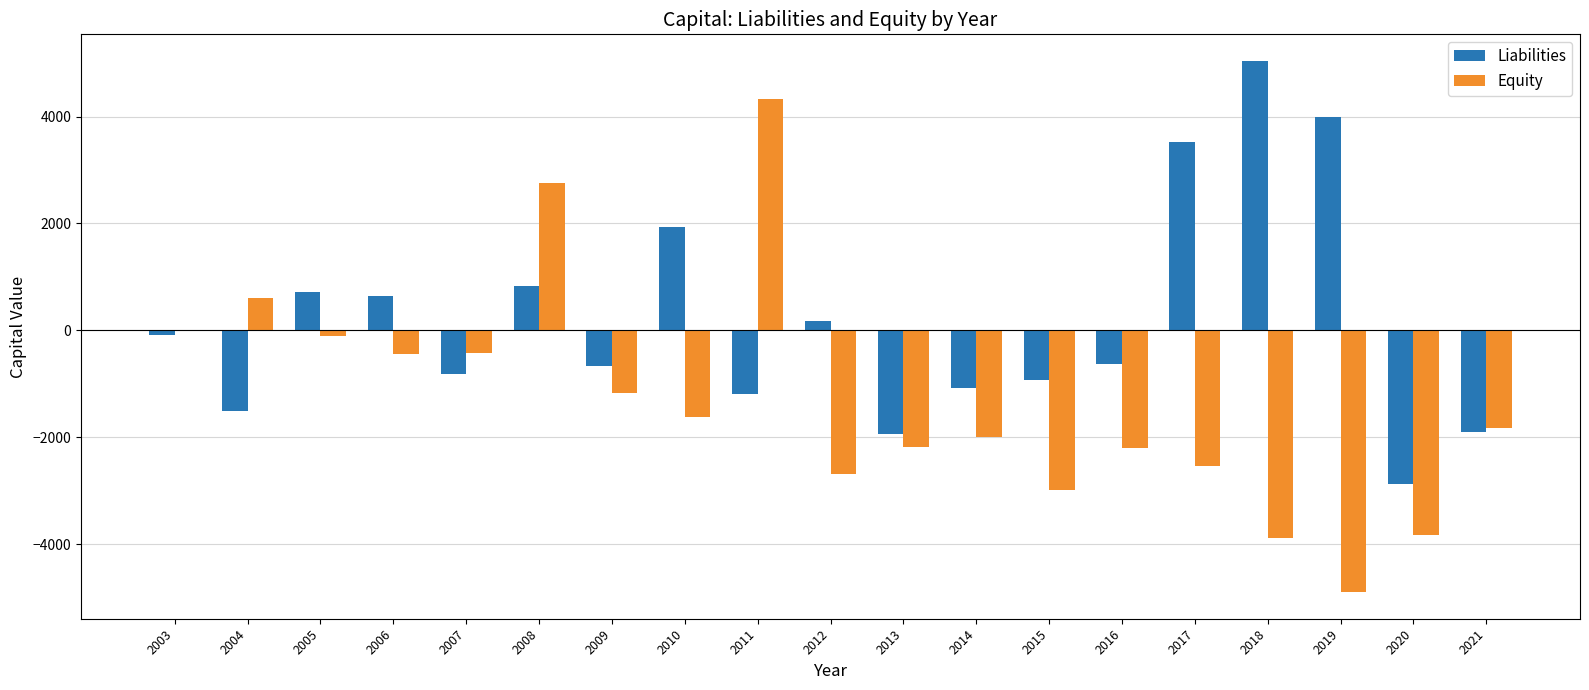

How many data points does each series have?

19